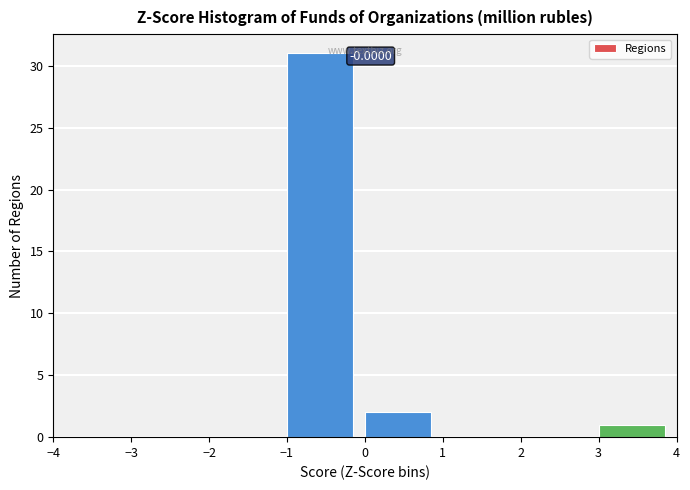

Over which range of the x-axis is the bar tallest?

-1 to 0